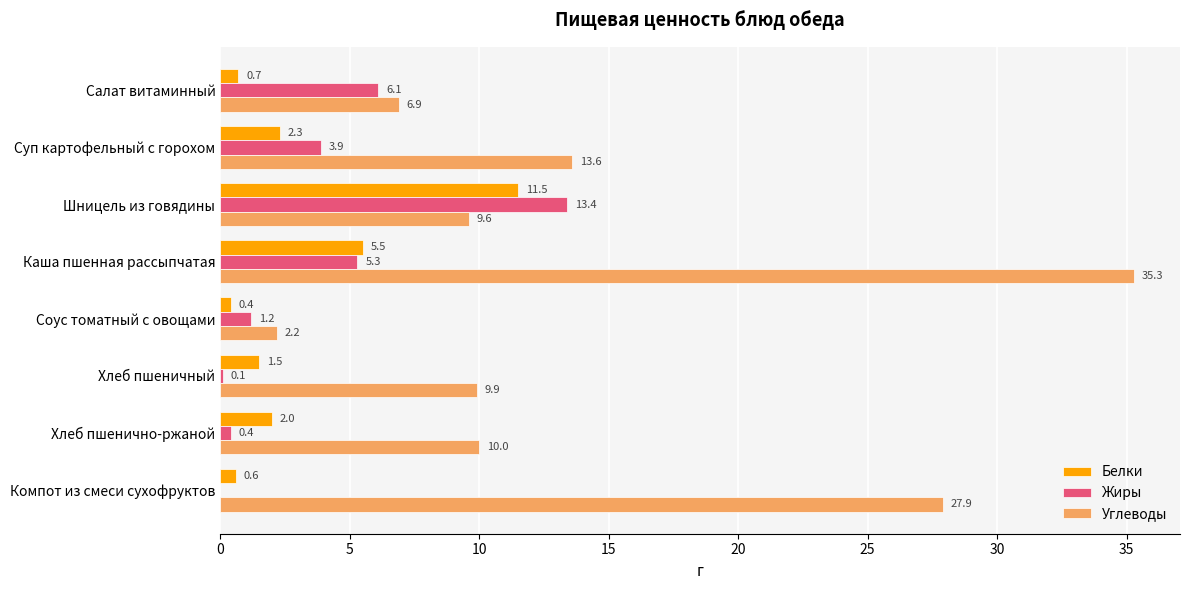

What is the average value of the Жиры series?

3.8